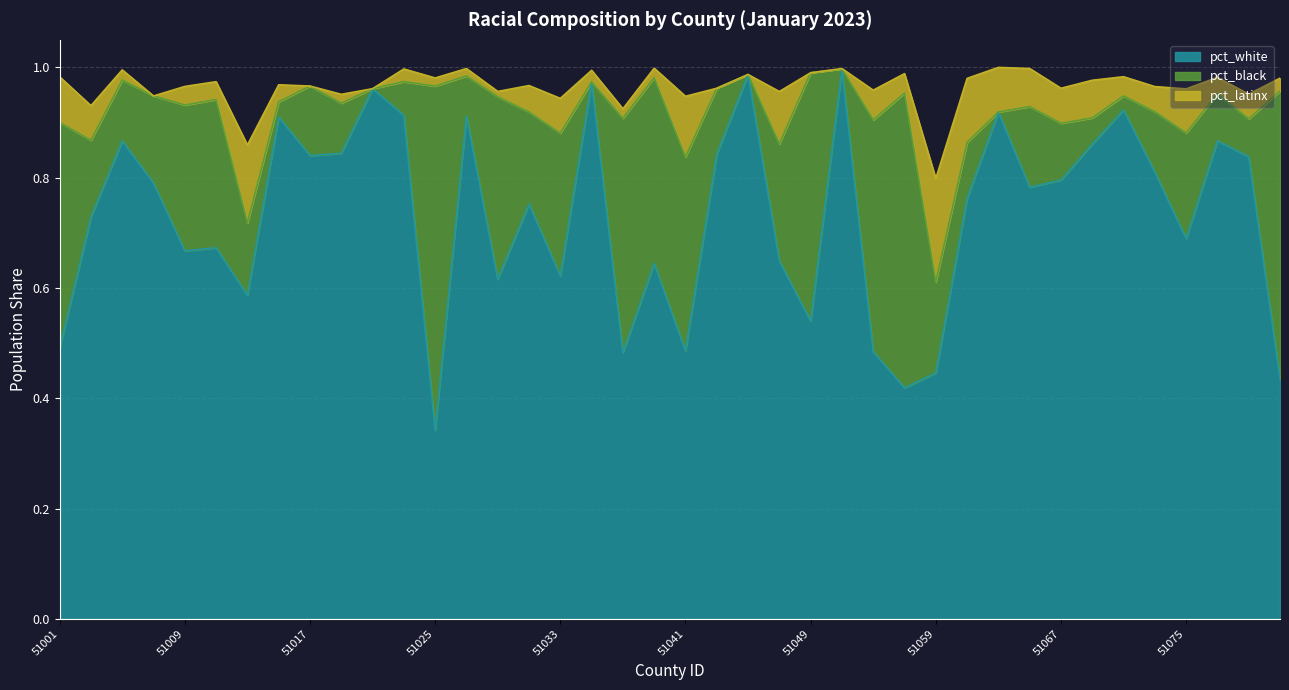

Which has a higher value, 51005 or 51017?

51005